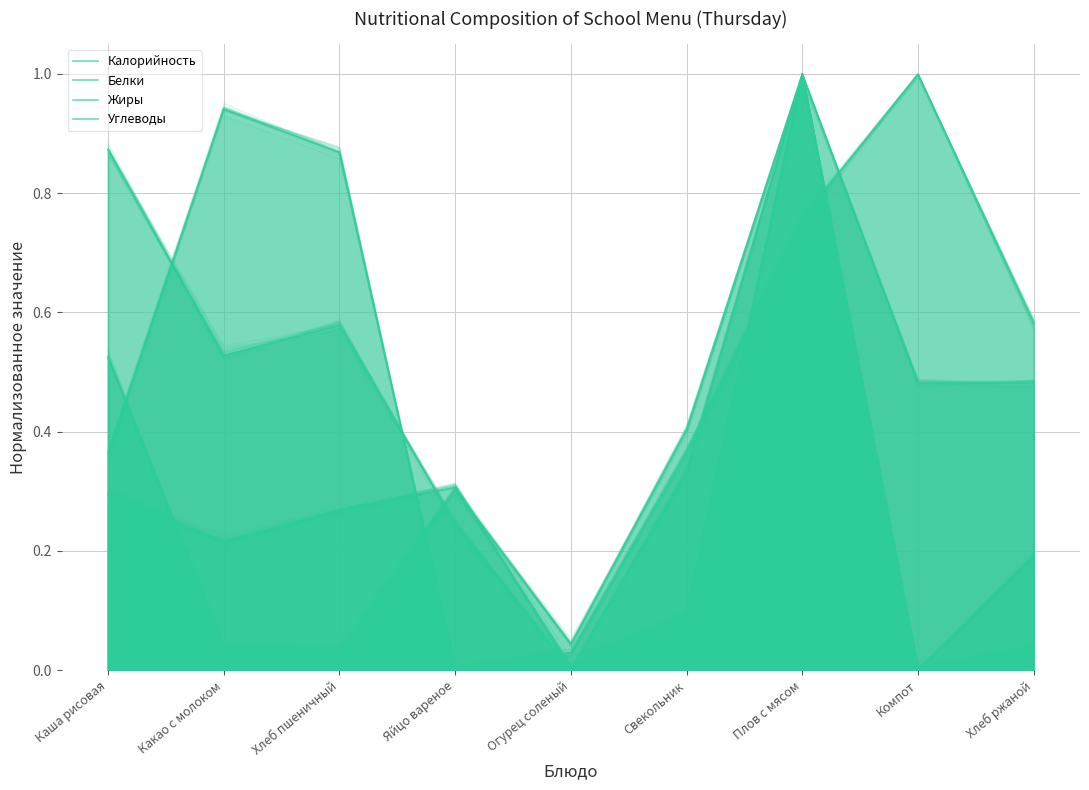

What is the approximate value of Углеводы at Каша рисовая?

0.4